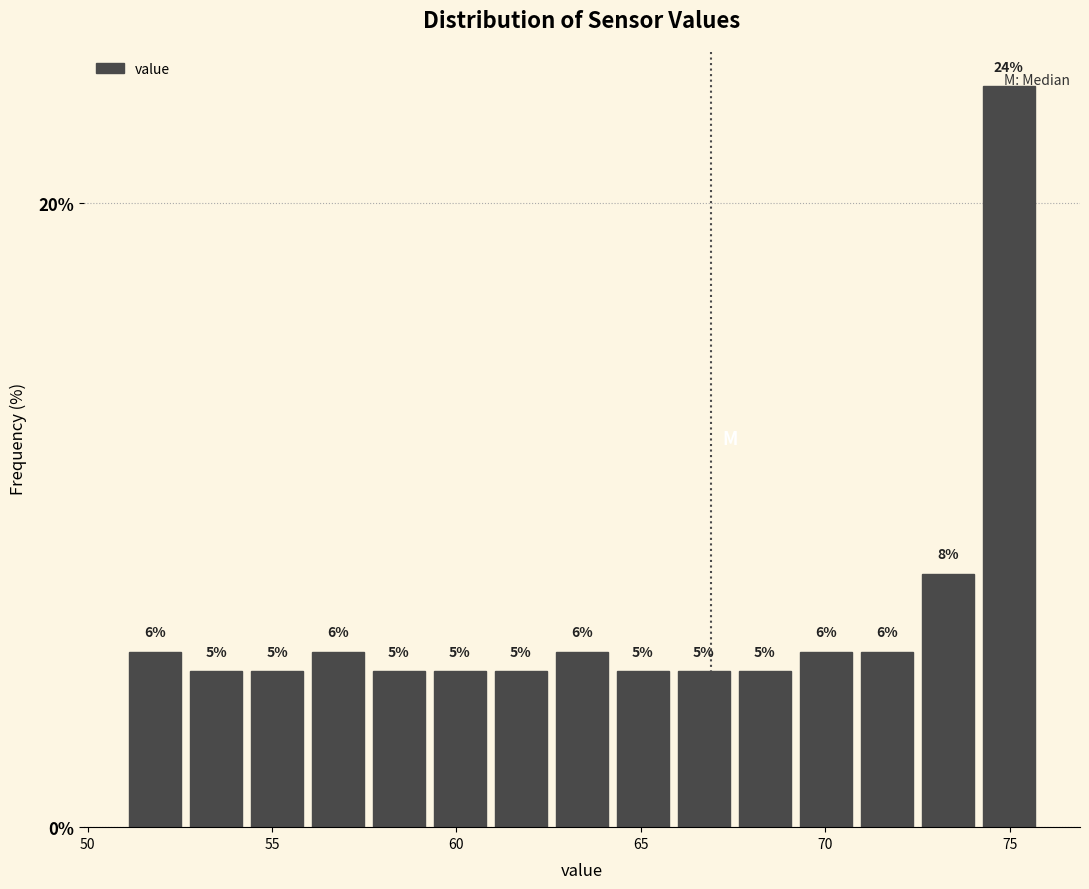

Around what value on the x-axis is the tallest bar? Give the approximate position of its centre, as read against the axis.

75.0